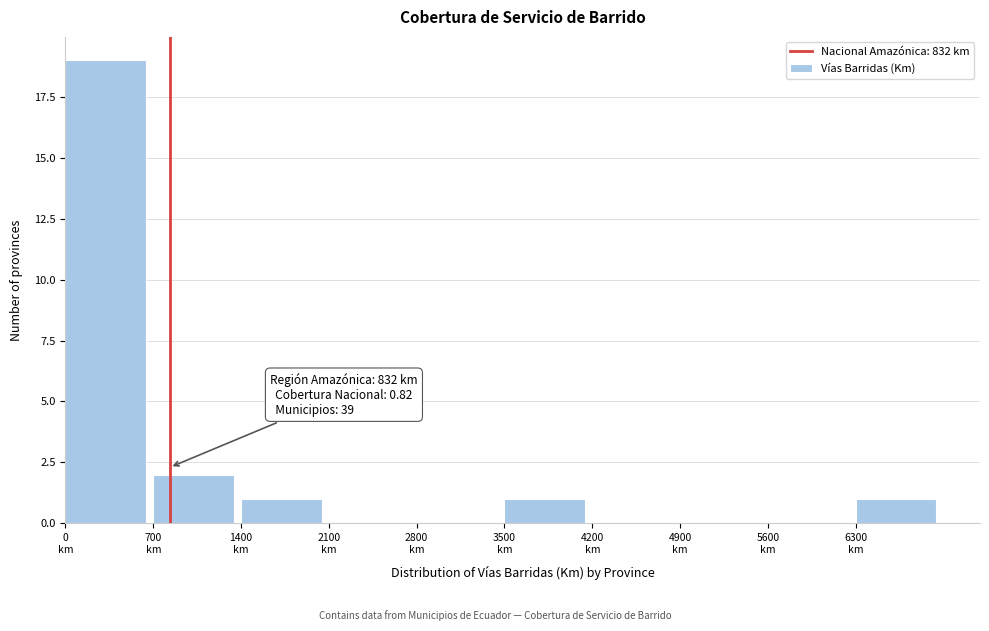

Over which range of the x-axis is the bar tallest?

0 to 700